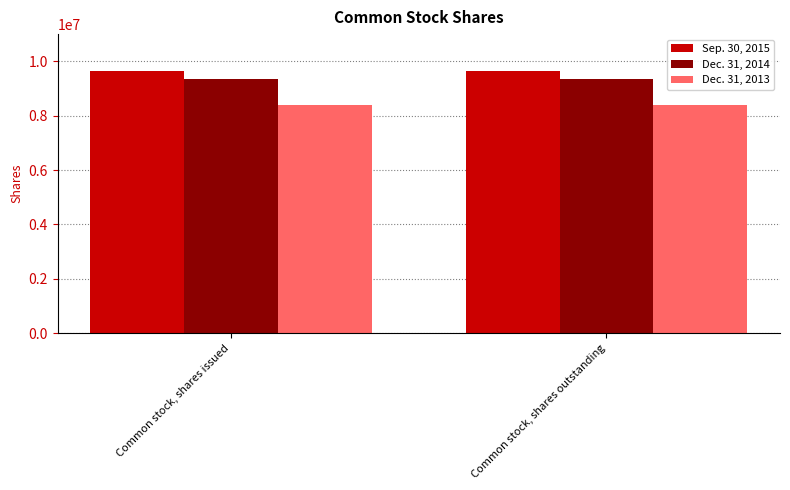

What is the value of the Dec. 31, 2014 bar at the 1st from the left?

9332267